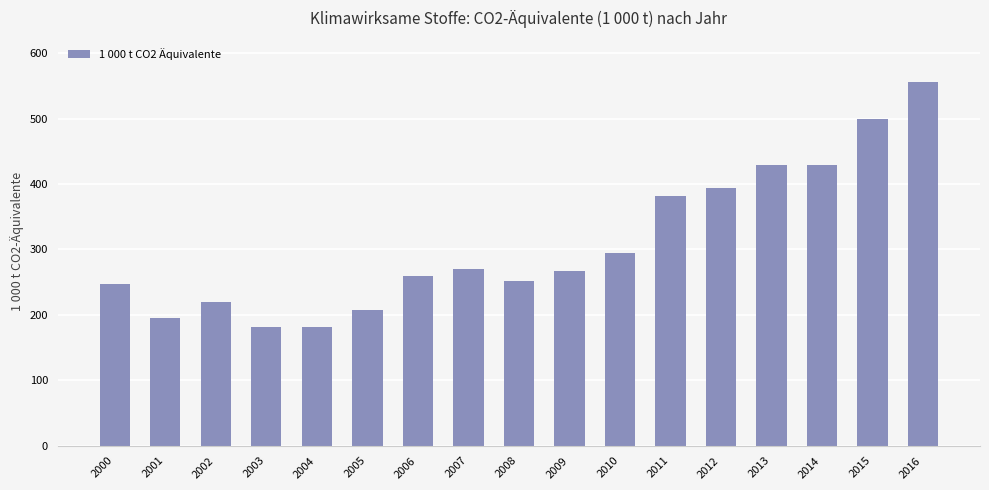

What is the value of the 13th bar from the left?

393.7